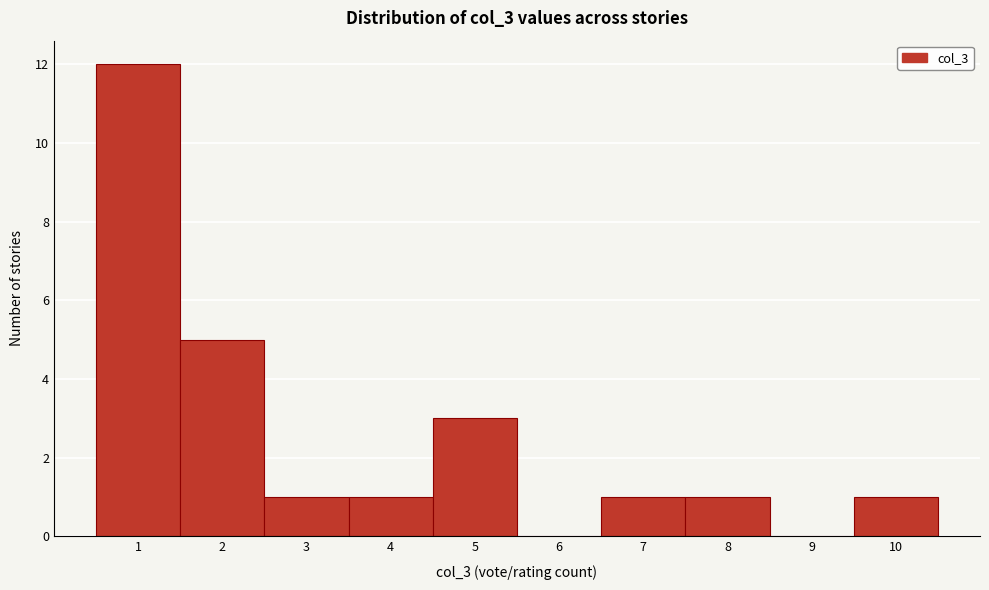

Reading left to right, list every bar in this chart as the range it spans on the x-axis followed by its height. The values are not printed on the chart, so give them approximately, as read against the axis.

0.5 to 1.5: 12
1.5 to 2.5: 5
2.5 to 3.5: 1
3.5 to 4.5: 1
4.5 to 5.5: 3
5.5 to 6.5: 0
6.5 to 7.5: 1
7.5 to 8.5: 1
8.5 to 9.5: 0
9.5 to 10.5: 1